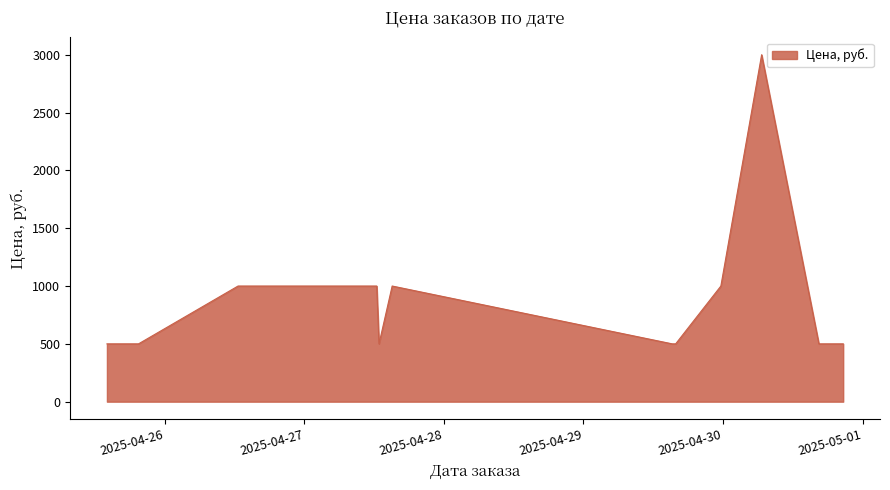

Does the chart have visible grid lines?

Yes